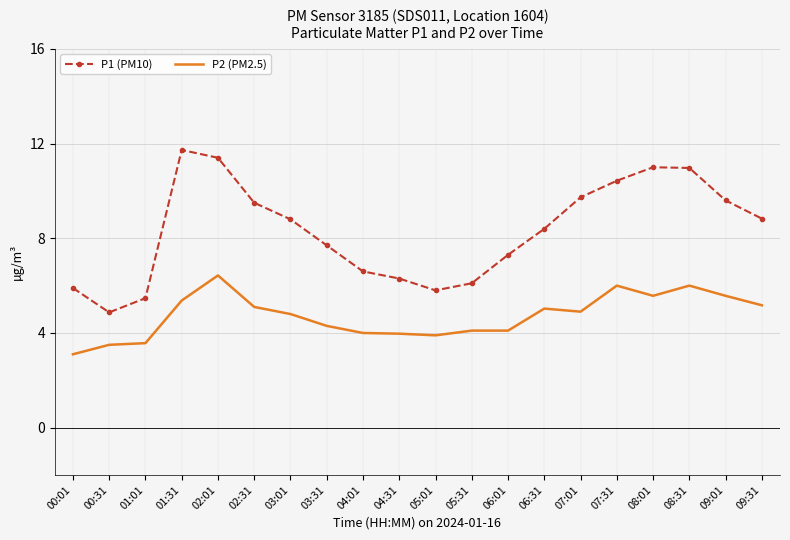

What is the sum of all P1 (PM10) values?

166.4